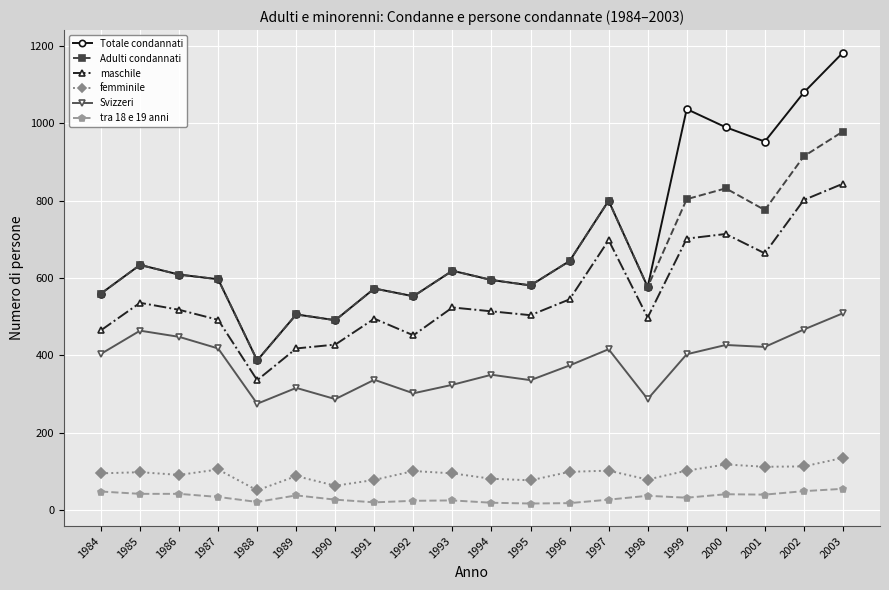

What is the average value of the Svizzeri series?

378